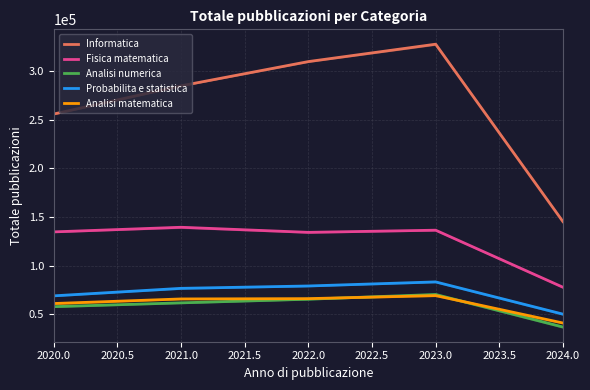

True or false: Analisi matematica and Informatica cross at least once.

False